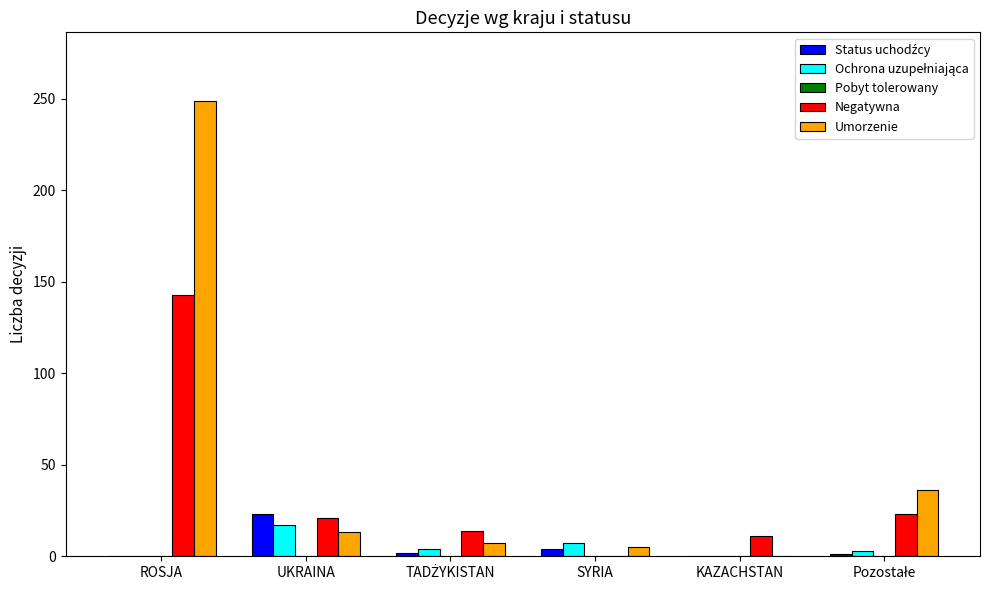

True or false: Umorzenie has a value of 0 at KAZACHSTAN.

True